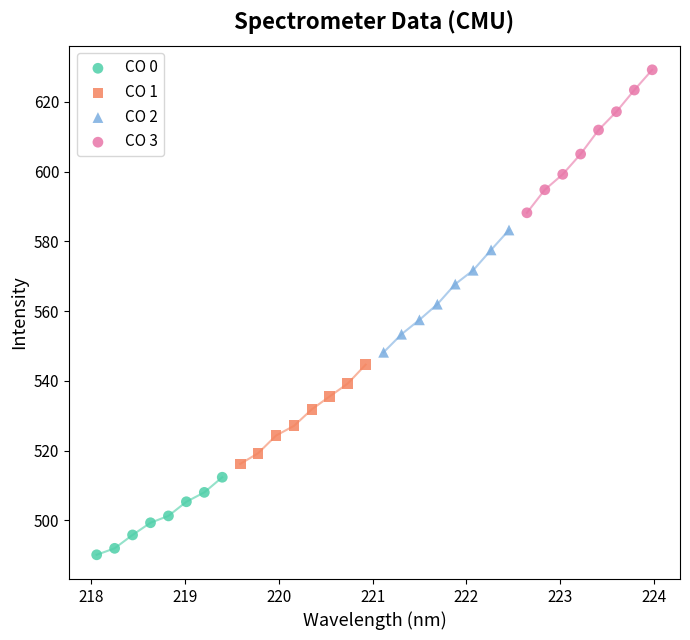

Which series contains the highest Y value?

CO 3